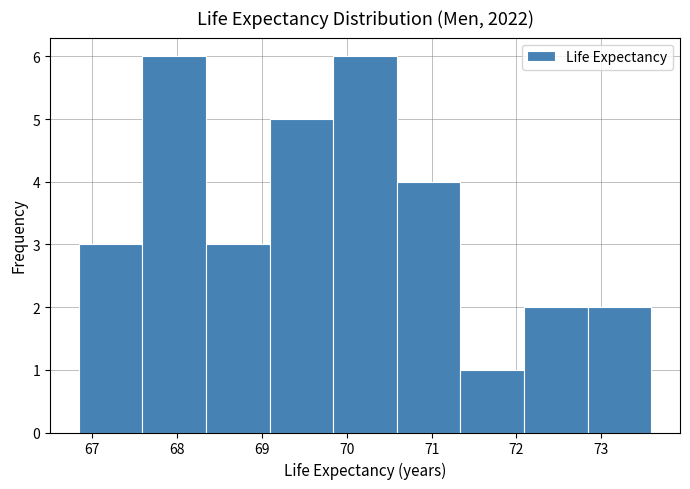

Reading left to right, list every bar in this chart as the range it spans on the x-axis followed by its height. Neither the bar edges nor the heights are printed on the chart, so give them approximately, as read against the axes.

66.84 to 67.59: 3
67.59 to 68.34: 6
68.34 to 69.09: 3
69.09 to 69.84: 5
69.84 to 70.59: 6
70.59 to 71.34: 4
71.34 to 72.09: 1
72.09 to 72.84: 2
72.84 to 73.59: 2